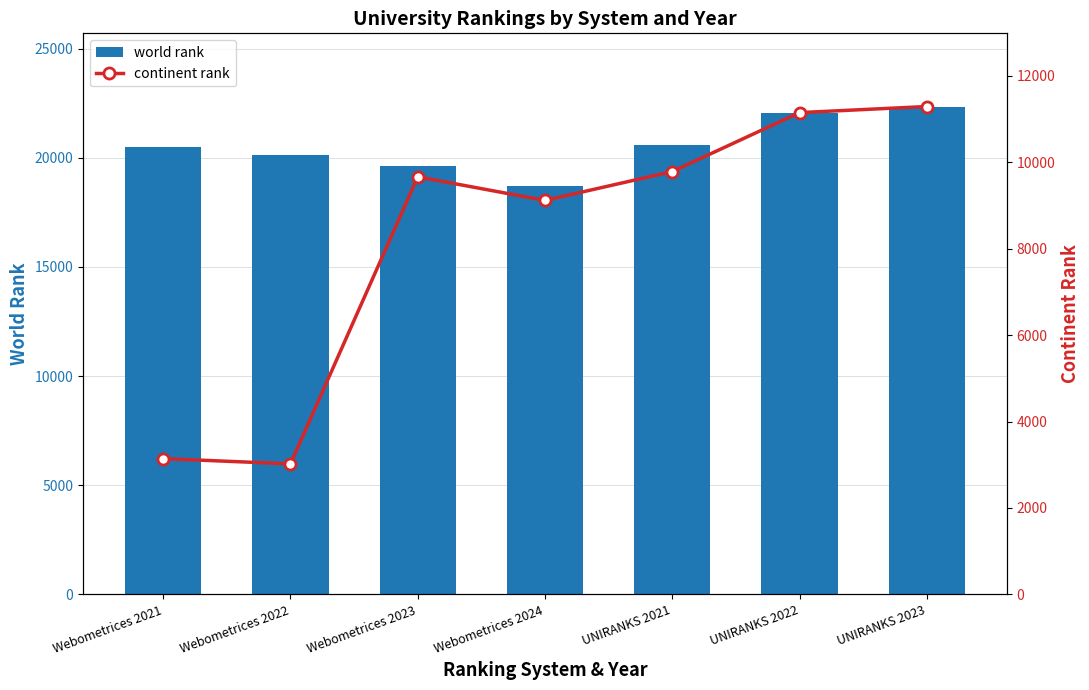

The world rank series shows 4365 at Webometrices 2023. True or false?

False